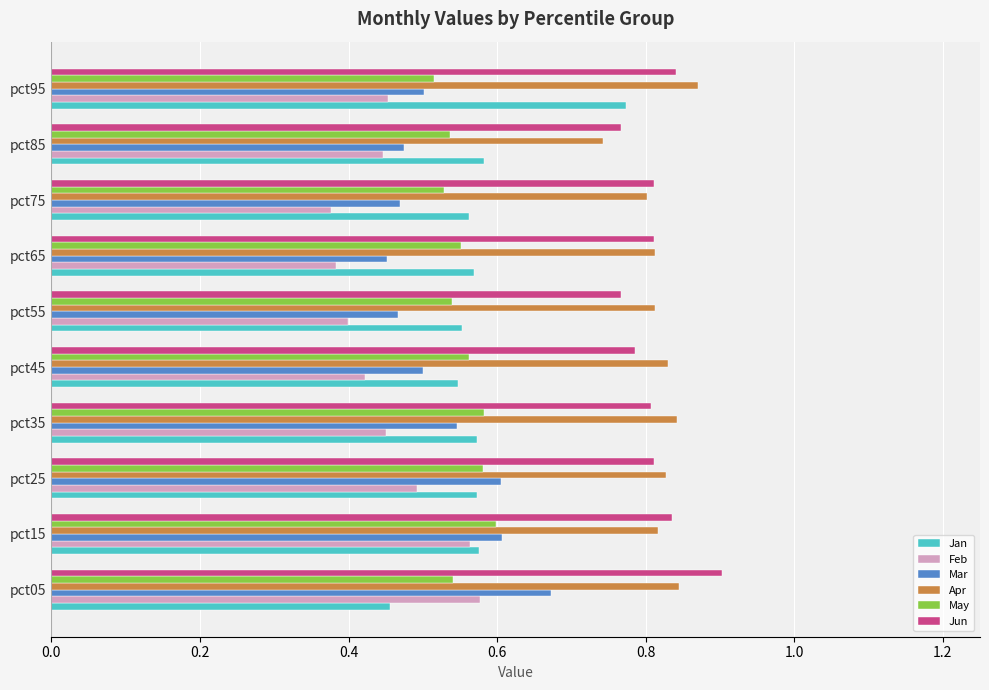

What is the sum of the May values at pct05 and pct95?

1.1